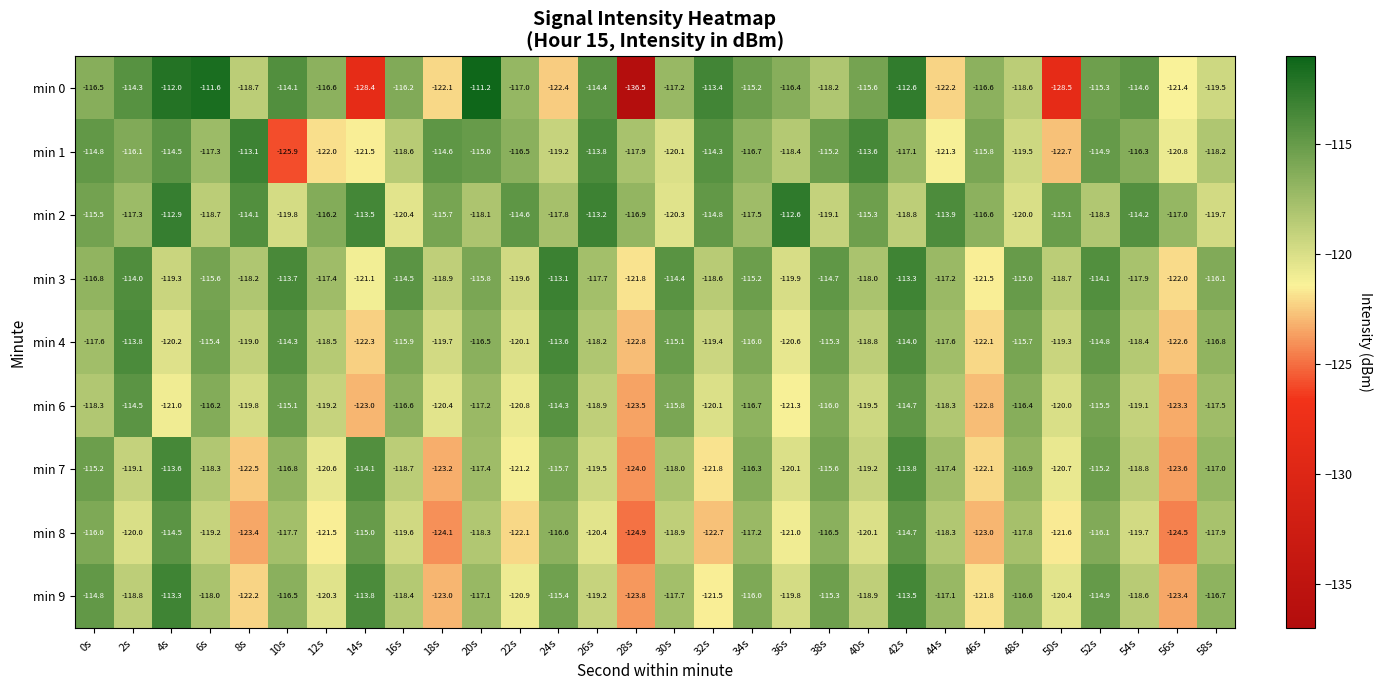

Between 6s and 12s, which series saw the biggest shift?

min 0